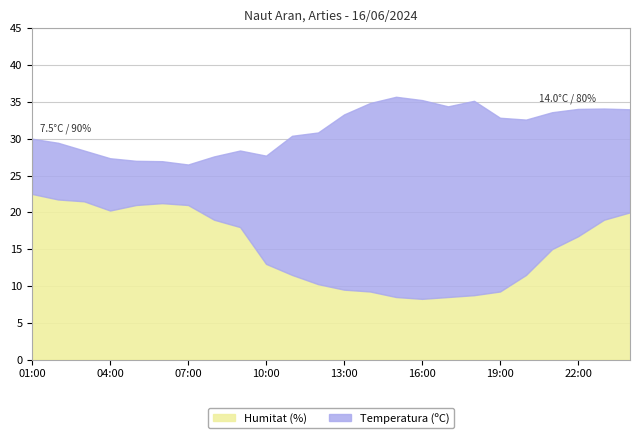

Where is Temperatura (ºC) nearest to the value 16?

23:00